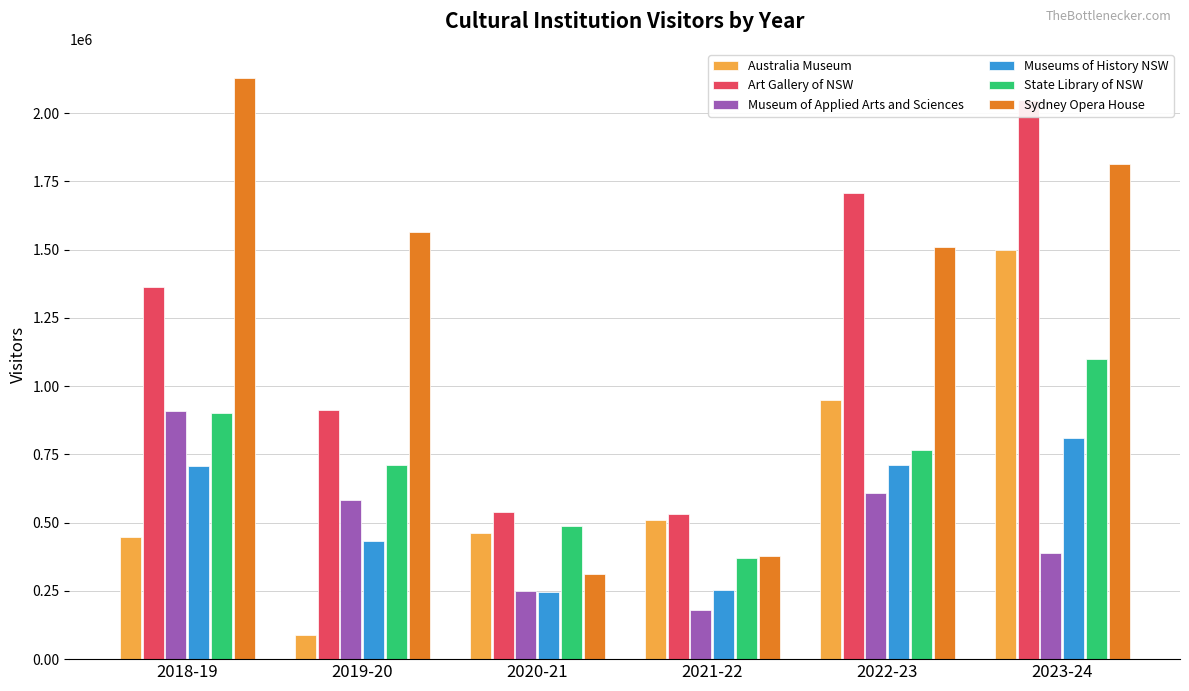

What is the sum of the Sydney Opera House values at 2019-20 and 2018-19?

3693595